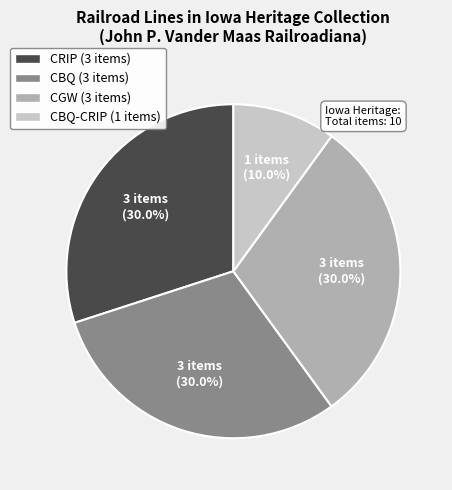

Does any single category account for the majority?

No